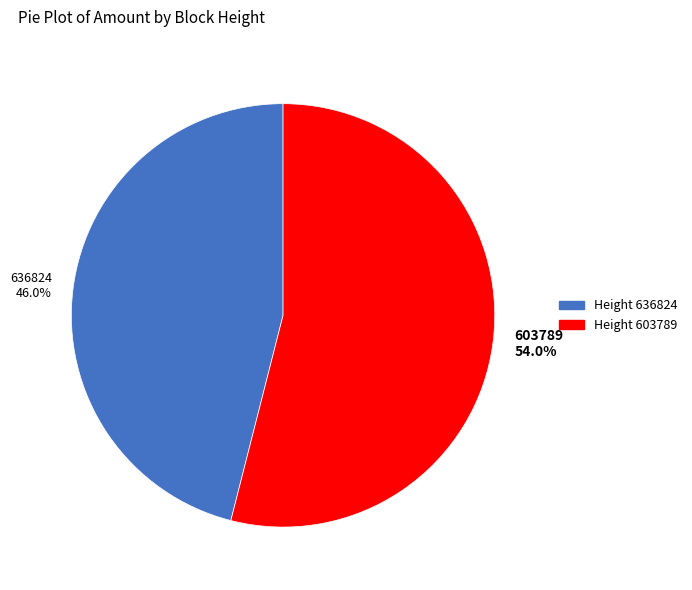

Is there any slice that represents more than half of the pie?

Yes